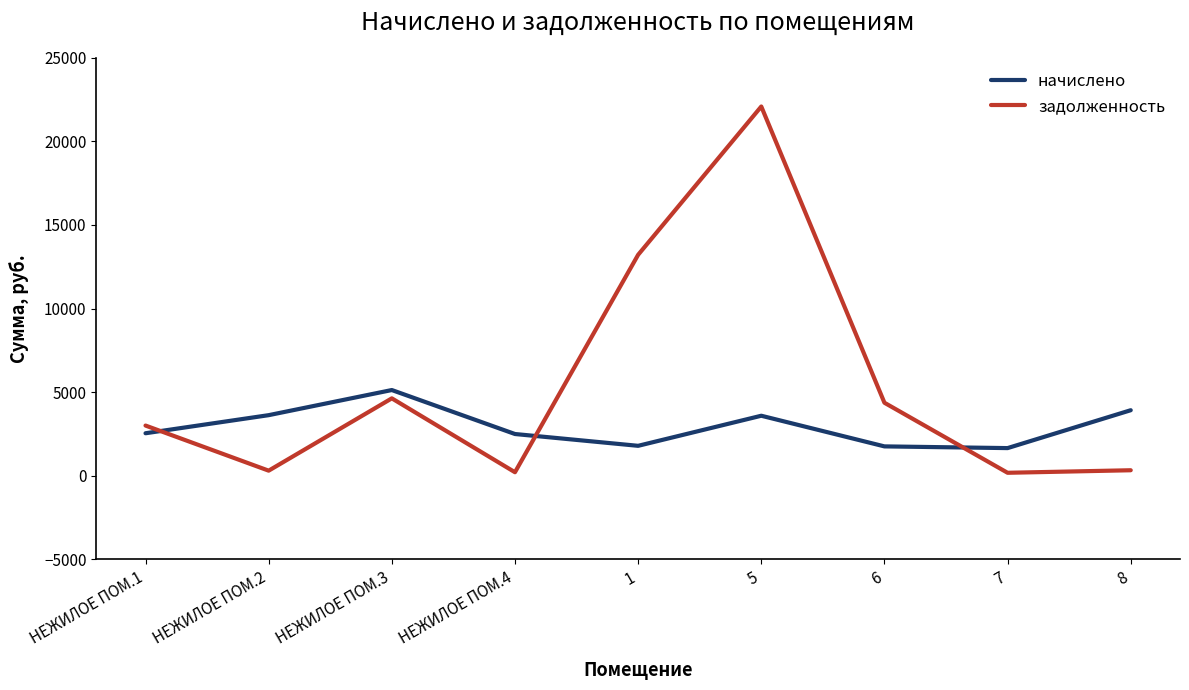

Is it true that начислено equals 1651.3 at 7?

True